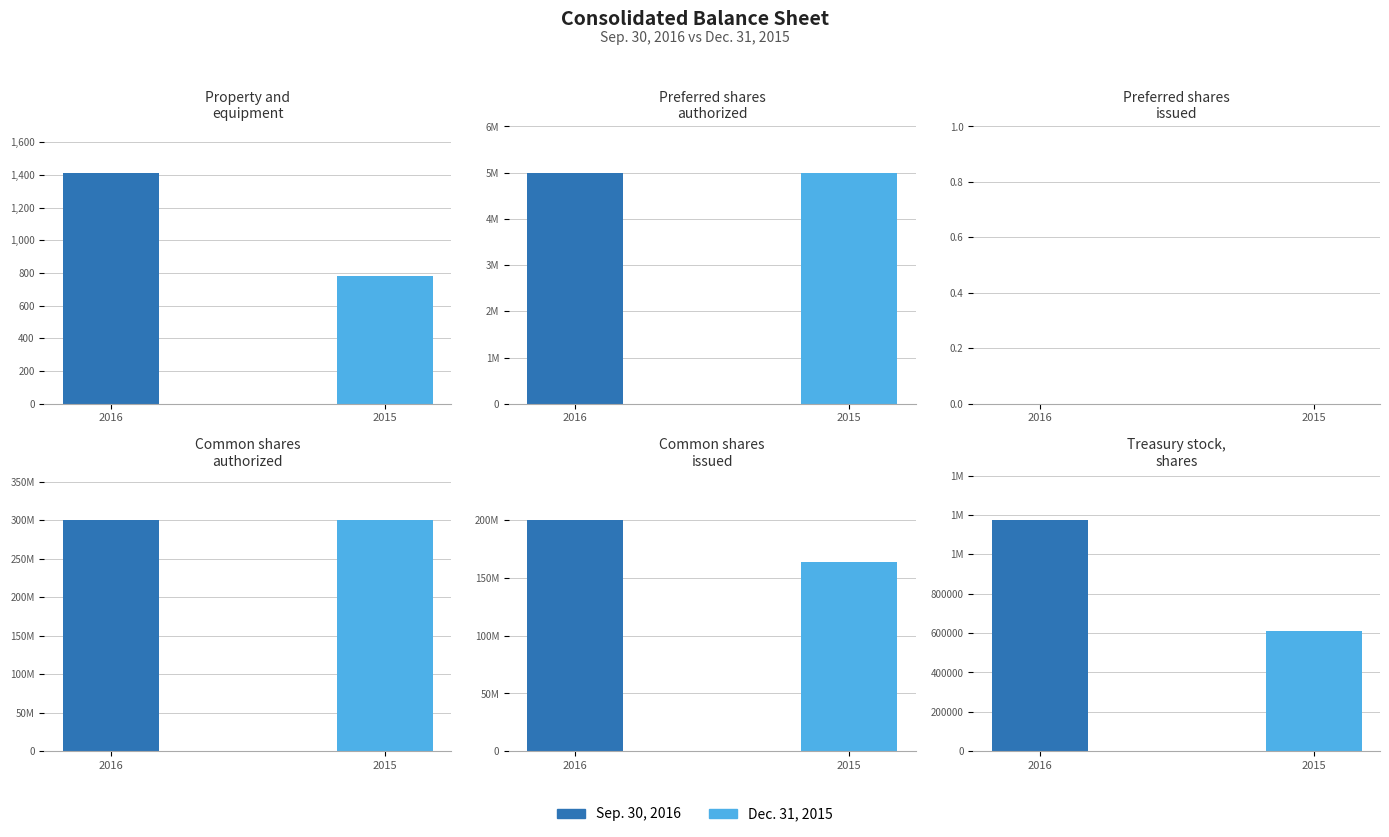

Is the value of Sep. 30, 2016 at Preferred shares authorized greater than the value of Dec. 31, 2015 at Treasury stock, shares?

Yes